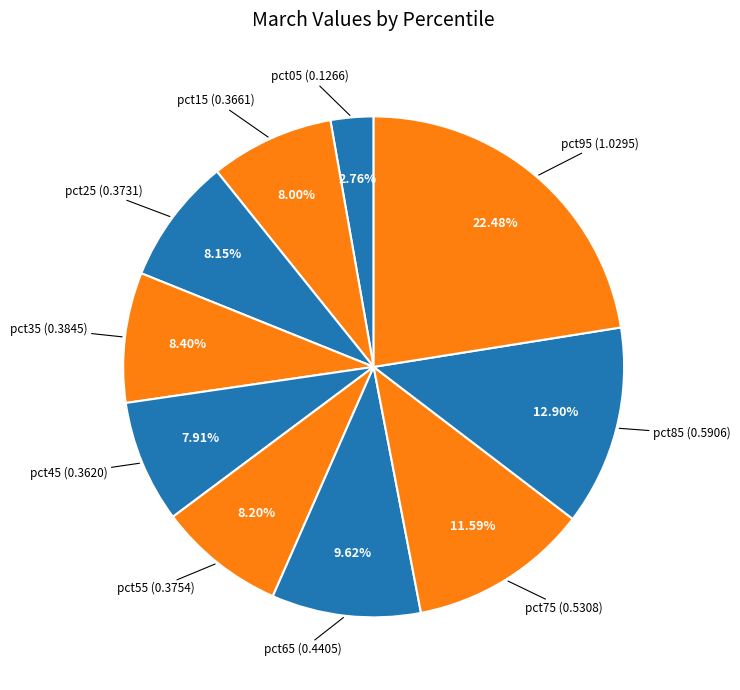

How many segments does this pie chart have?

10